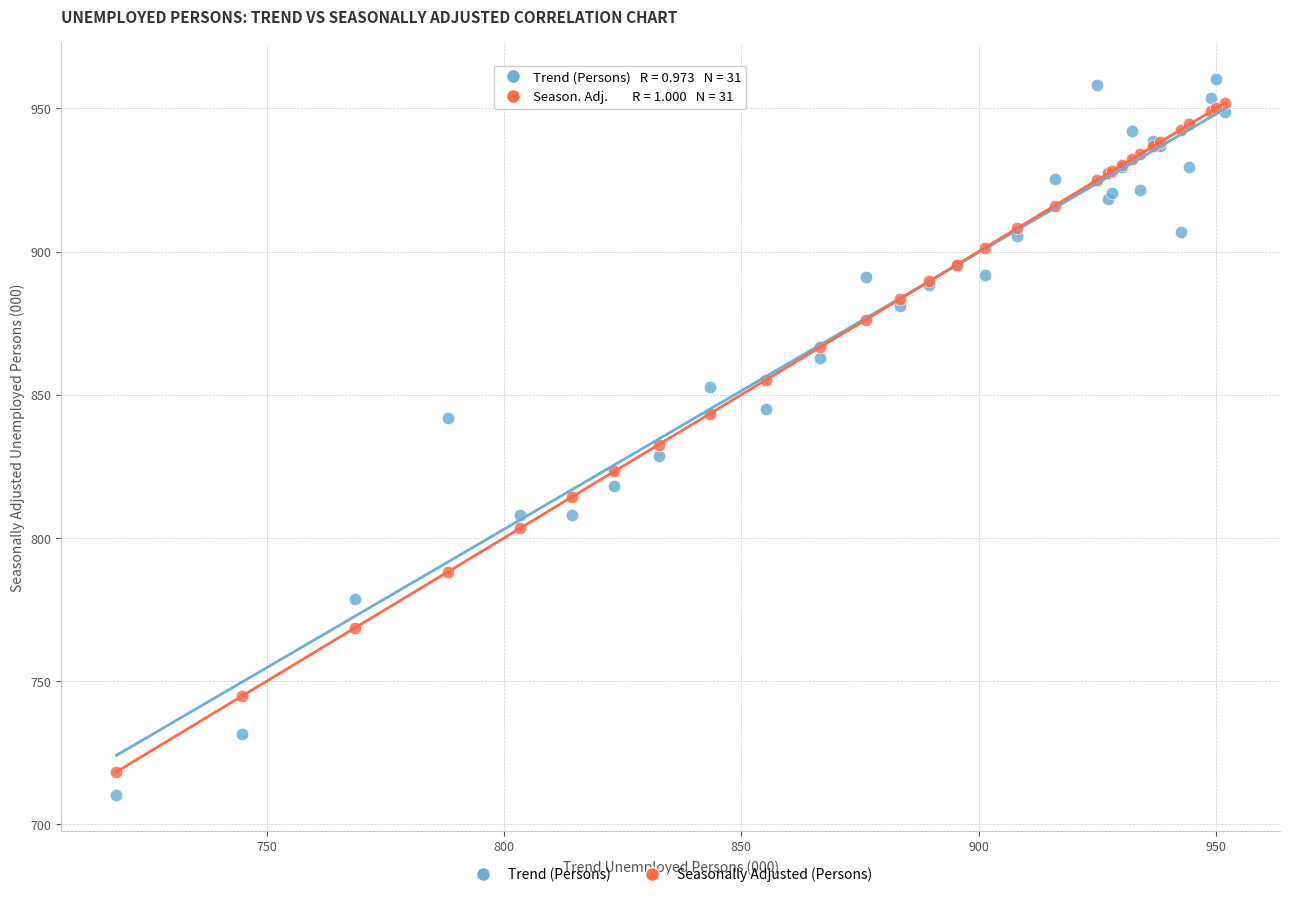

What is the X range (max minus min) for the scatter plot?

233.5